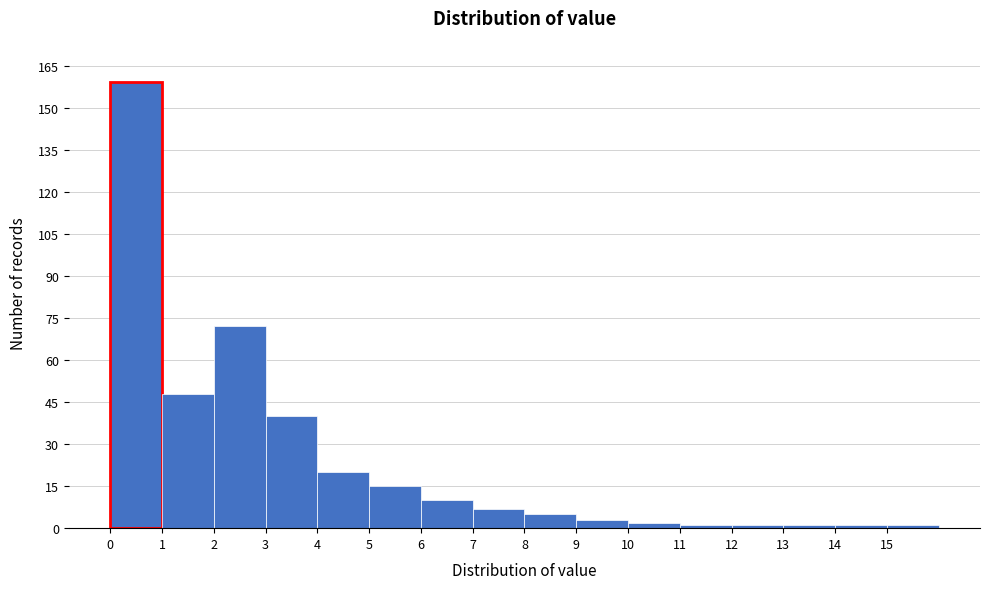

Over which range of the x-axis is the bar tallest?

0 to 1